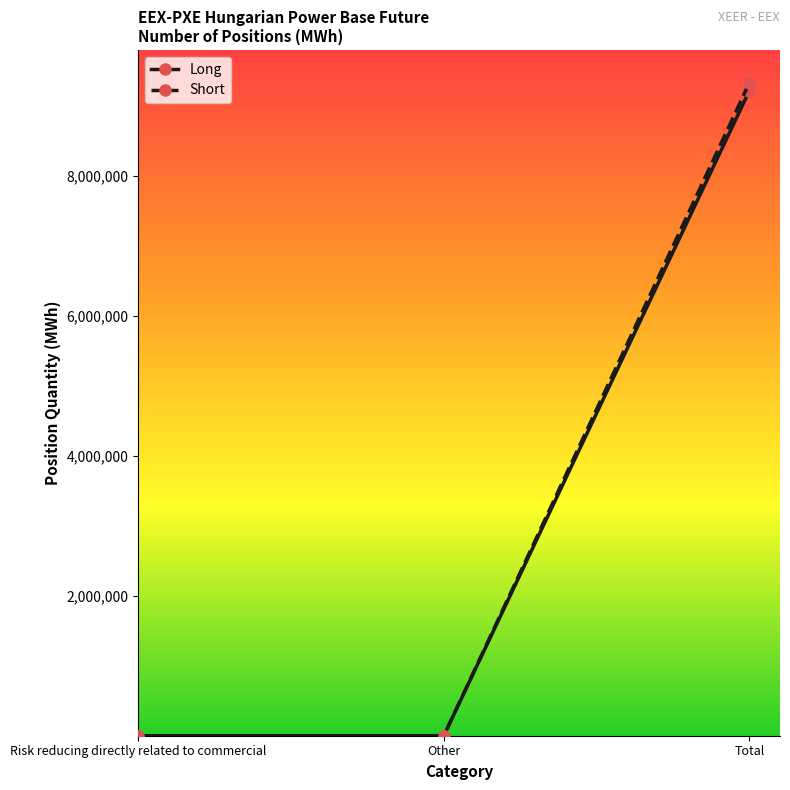

Reading right to left, list all the values displayed in this chart.

Long: 9224170	0	0
Short: 9337875	0	0